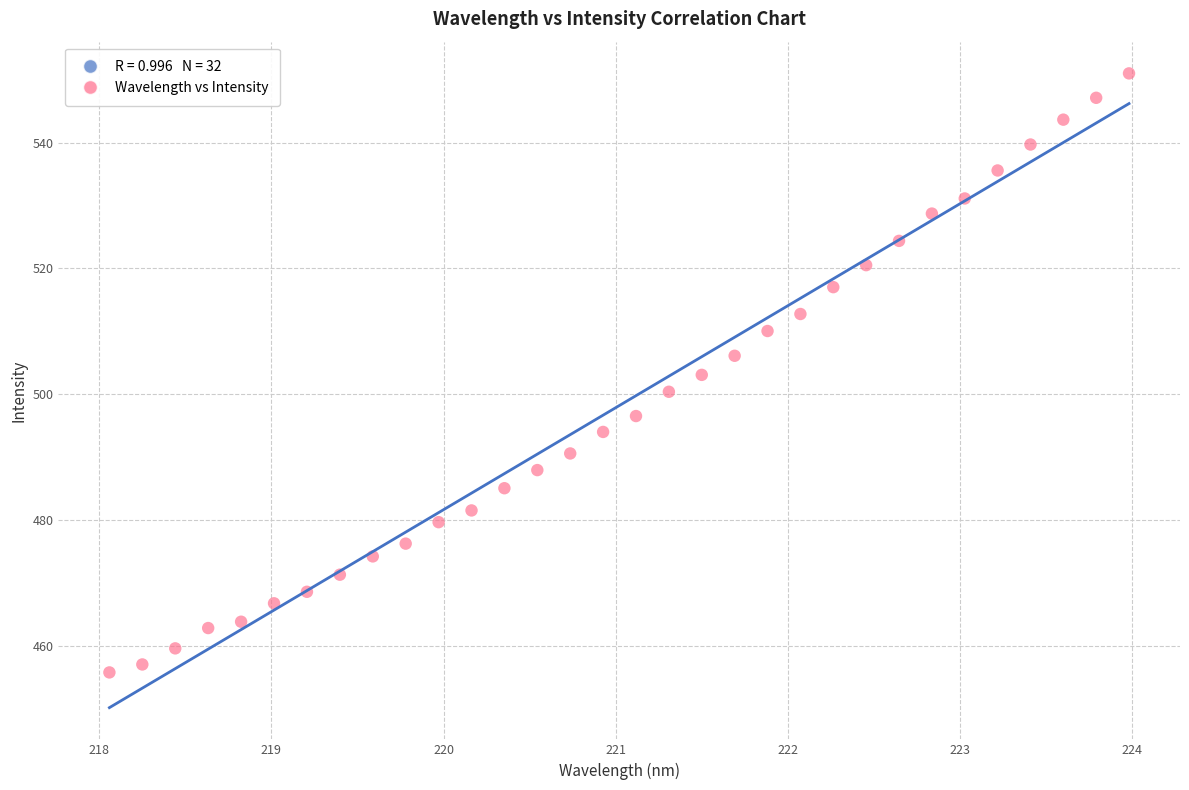

What is the range of X values (max minus min)?

5.9